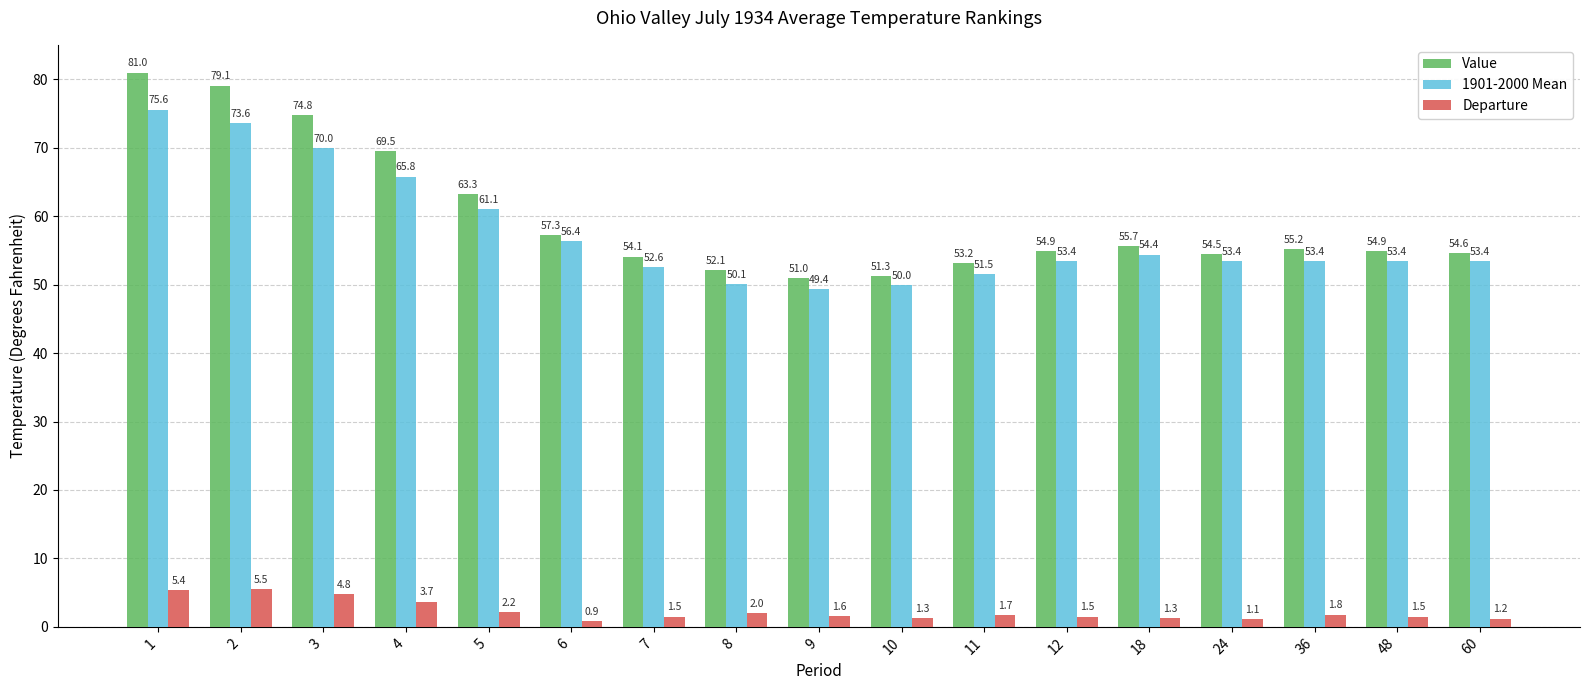

Reading left to right, transcribe all the data shown in this chart.

Value: 81.0	79.1	74.8	69.5	63.3	57.3	54.1	52.1	51.0	51.3	53.2	54.9	55.7	54.5	55.2	54.9	54.6
1901-2000 Mean: 75.6	73.6	70.0	65.8	61.1	56.4	52.6	50.1	49.4	50.0	51.5	53.4	54.4	53.4	53.4	53.4	53.4
Departure: 5.4	5.5	4.8	3.7	2.2	0.9	1.5	2.0	1.6	1.3	1.7	1.5	1.3	1.1	1.8	1.5	1.2